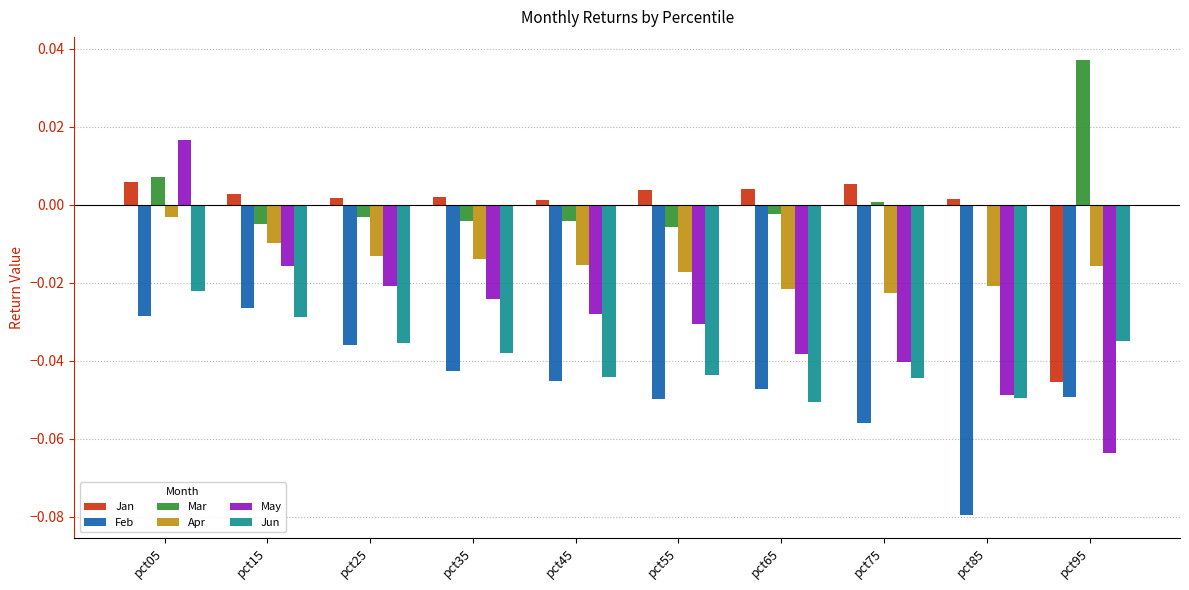

The value of May at pct95 is -0.0. True or false?

False